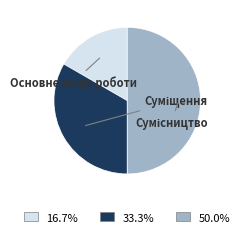

What is the total percentage of Сумісництво and Суміщення?

83.3%